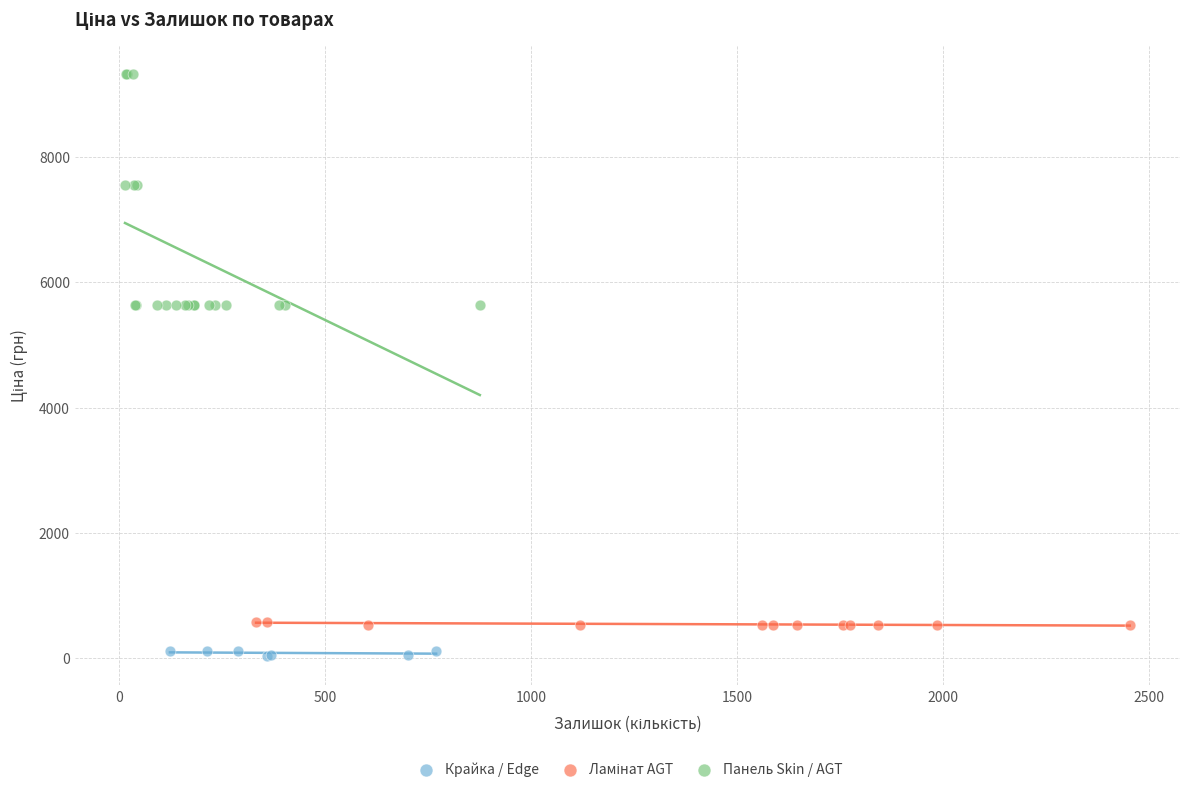

Which series has the widest spread of Y values?

Панель Skin / AGT